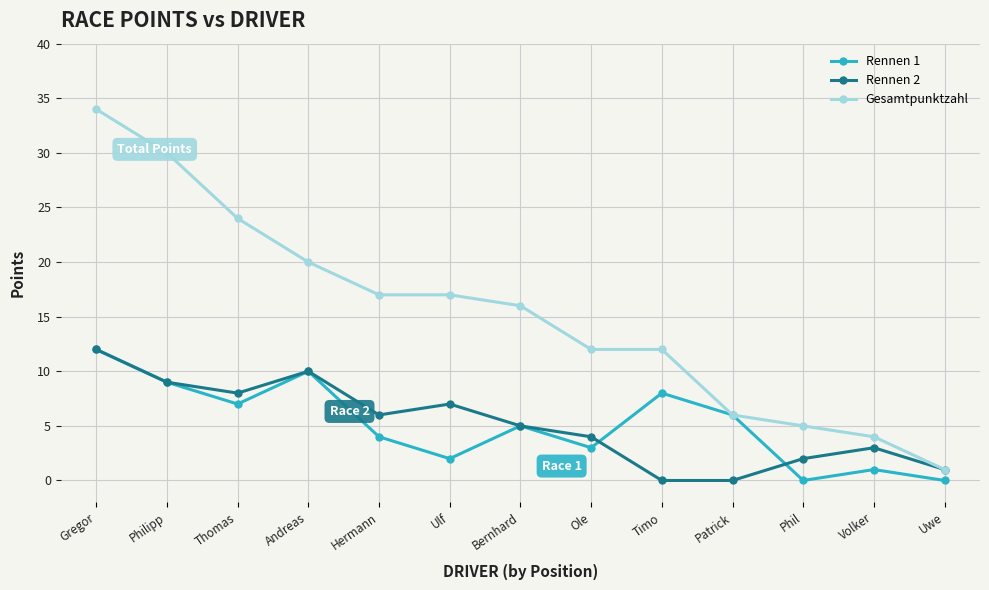

How many lines are shown in the chart?

3